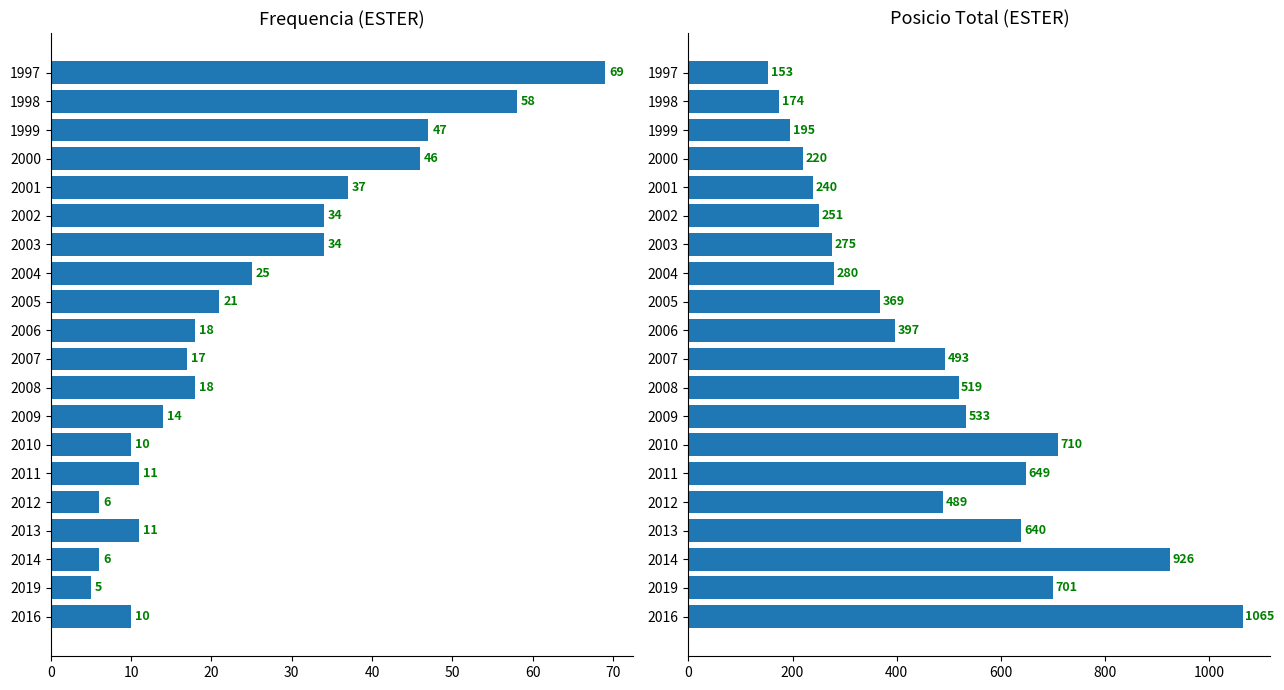

What value does the Frequencia series have at 2006?

18